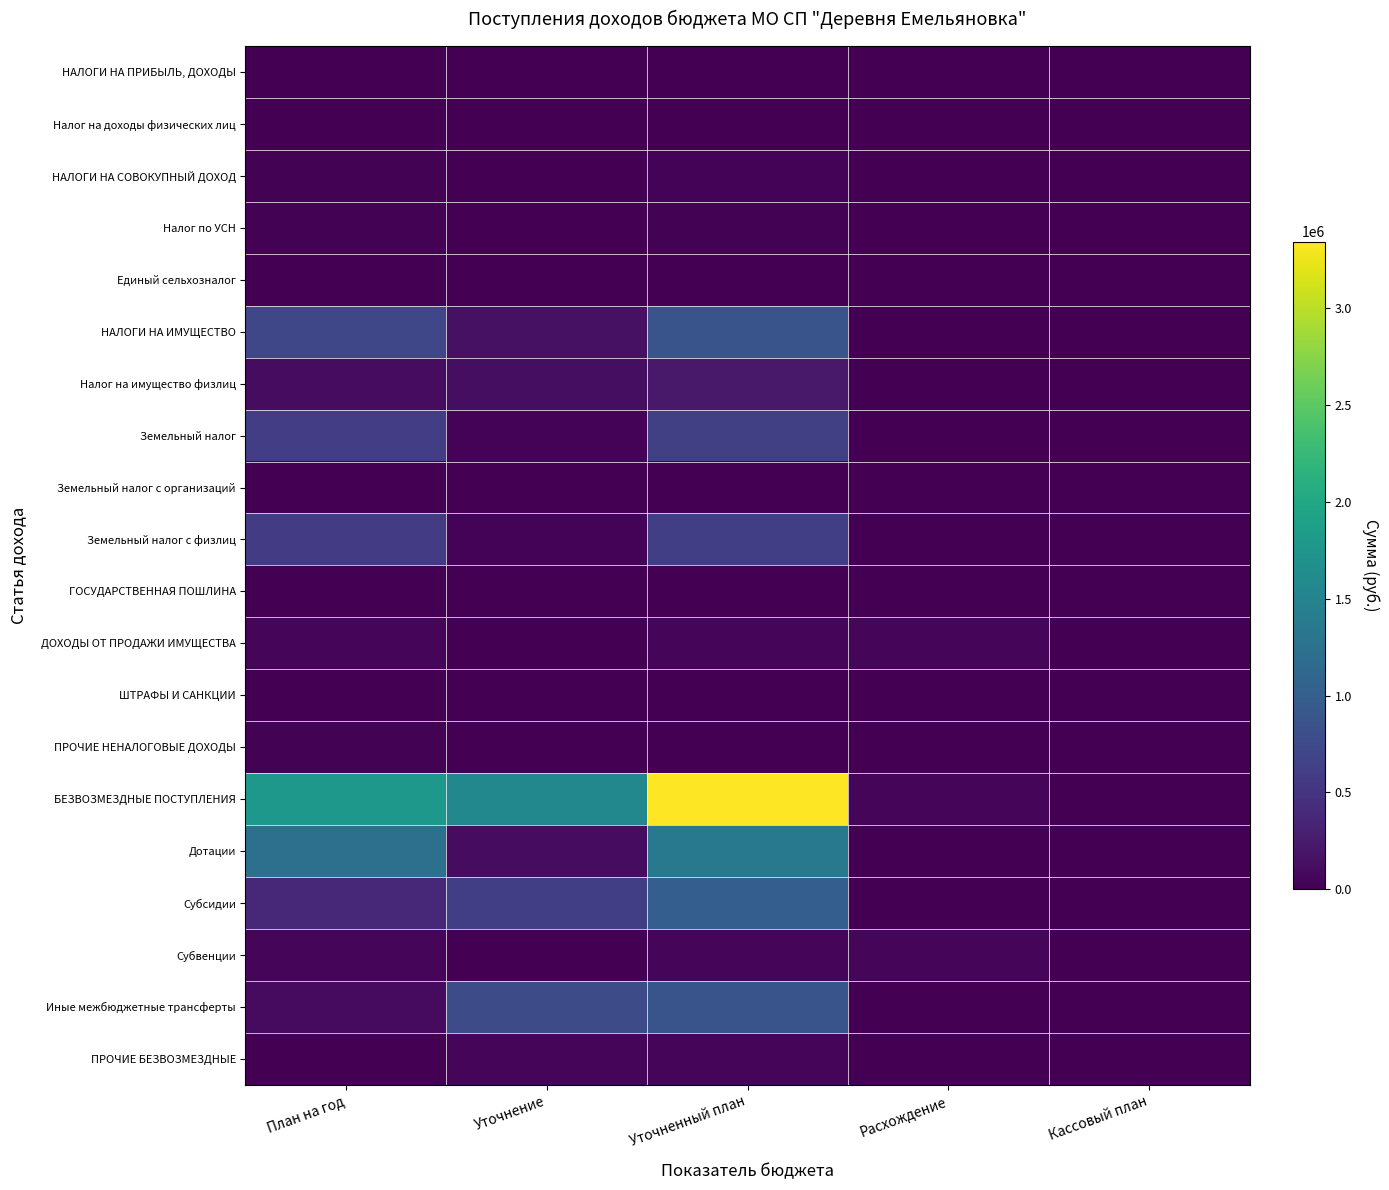

Reading right to left, transcribe all the data shown in this chart.

НАЛОГИ НА ПРИБЫЛЬ, ДОХОДЫ: Кассовый план=0.0	Расхождение=1991.4	Уточненный план=10628.0	Уточнение=6596.0	План на год=4032.0
Налог на доходы физических лиц: Кассовый план=0.0	Расхождение=1991.4	Уточненный план=10628.0	Уточнение=6596.0	План на год=4032.0
НАЛОГИ НА СОВОКУПНЫЙ ДОХОД: Кассовый план=0.0	Расхождение=0.0	Уточненный план=32175.1	Уточнение=12175.1	План на год=20000.0
Налог по УСН: Кассовый план=0.0	Расхождение=0.0	Уточненный план=24975.1	Уточнение=4975.1	План на год=20000.0
Единый сельхозналог: Кассовый план=0.0	Расхождение=0.0	Уточненный план=7200.0	Уточнение=7200.0	План на год=0.0
НАЛОГИ НА ИМУЩЕСТВО: Кассовый план=0.0	Расхождение=0.0	Уточненный план=865037.8	Уточнение=147037.8	План на год=718000.0
Налог на имущество физлиц: Кассовый план=0.0	Расхождение=0.0	Уточненный план=230198.0	Уточнение=120198.0	План на год=110000.0
Земельный налог: Кассовый план=0.0	Расхождение=0.0	Уточненный план=634839.8	Уточнение=26839.8	План на год=608000.0
Земельный налог с организаций: Кассовый план=0.0	Расхождение=0.0	Уточненный план=8432.6	Уточнение=432.6	План на год=8000.0
Земельный налог с физлиц: Кассовый план=0.0	Расхождение=0.0	Уточненный план=626407.2	Уточнение=26407.2	План на год=600000.0
ГОСУДАРСТВЕННАЯ ПОШЛИНА: Кассовый план=0.0	Расхождение=1000.0	Уточненный план=1000.0	Уточнение=0.0	План на год=1000.0
ДОХОДЫ ОТ ПРОДАЖИ ИМУЩЕСТВА: Кассовый план=0.0	Расхождение=50000.0	Уточненный план=50000.0	Уточнение=0.0	План на год=50000.0
ШТРАФЫ И САНКЦИИ: Кассовый план=0.0	Расхождение=500.0	Уточненный план=500.0	Уточнение=0.0	План на год=500.0
ПРОЧИЕ НЕНАЛОГОВЫЕ ДОХОДЫ: Кассовый план=0.0	Расхождение=0.0	Уточненный план=0.0	Уточнение=0.0	План на год=15000.0
БЕЗВОЗМЕЗДНЫЕ ПОСТУПЛЕНИЯ: Кассовый план=0.0	Расхождение=45687.4	Уточненный план=3344534.0	Уточнение=1567513.0	План на год=1777021.0
Дотации: Кассовый план=0.0	Расхождение=0.0	Уточненный план=1352510.0	Уточнение=111775.0	План на год=1240735.0
Субсидии: Кассовый план=0.0	Расхождение=0.0	Уточненный план=1000000.0	Уточнение=620000.0	План на год=380000.0
Субвенции: Кассовый план=0.0	Расхождение=45687.4	Уточненный план=63146.0	Уточнение=0.0	План на год=63146.0
Иные межбюджетные трансферты: Кассовый план=0.0	Расхождение=0.0	Уточненный план=868878.0	Уточнение=775738.0	План на год=93140.0
ПРОЧИЕ БЕЗВОЗМЕЗДНЫЕ: Кассовый план=0.0	Расхождение=0.0	Уточненный план=60000.0	Уточнение=60000.0	План на год=0.0